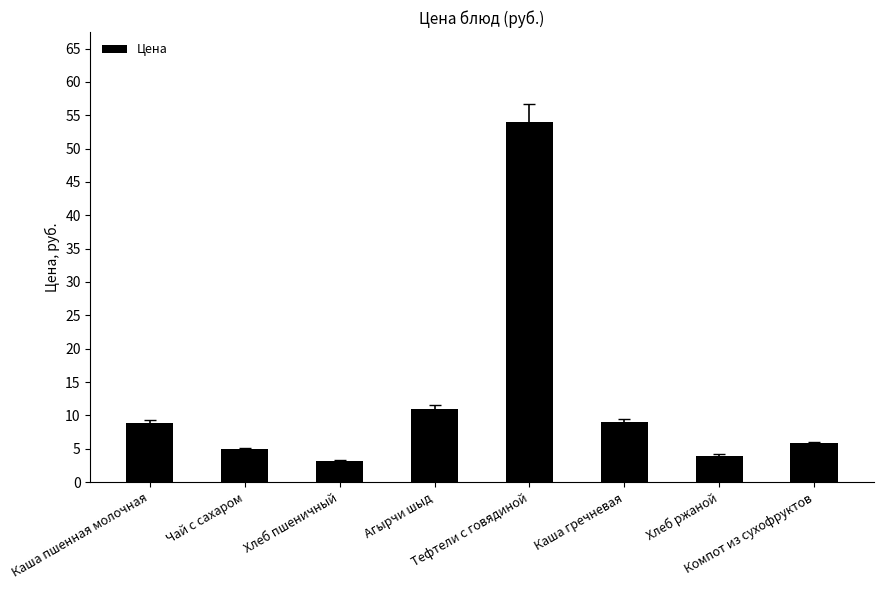

Which has a higher value, Каша пшенная молочная or Хлеб ржаной?

Каша пшенная молочная